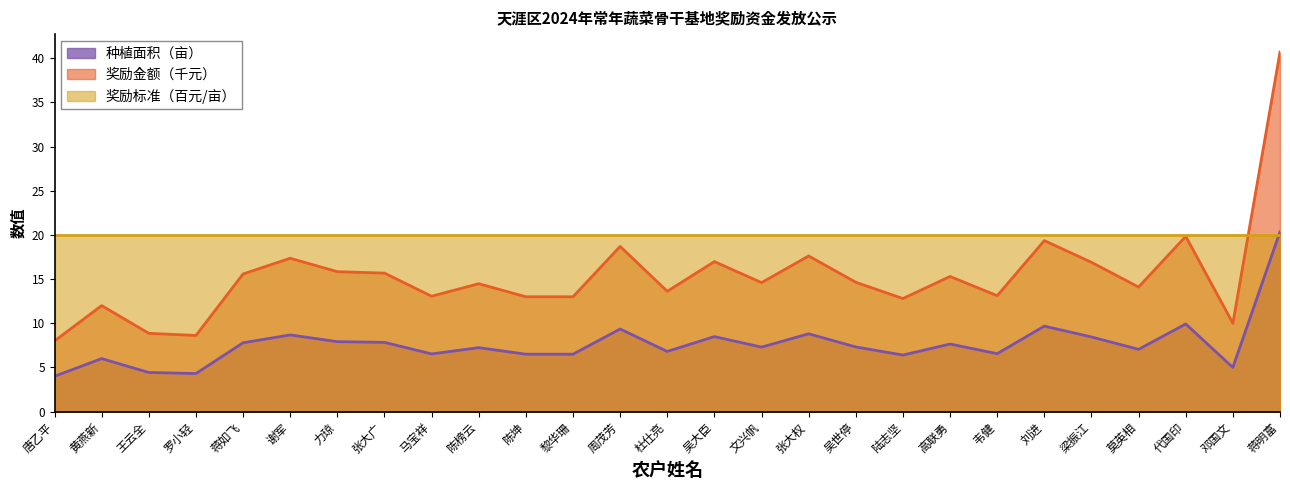

True or false: 奖励金额（千元） and 种植面积（亩） intersect in this chart.

False